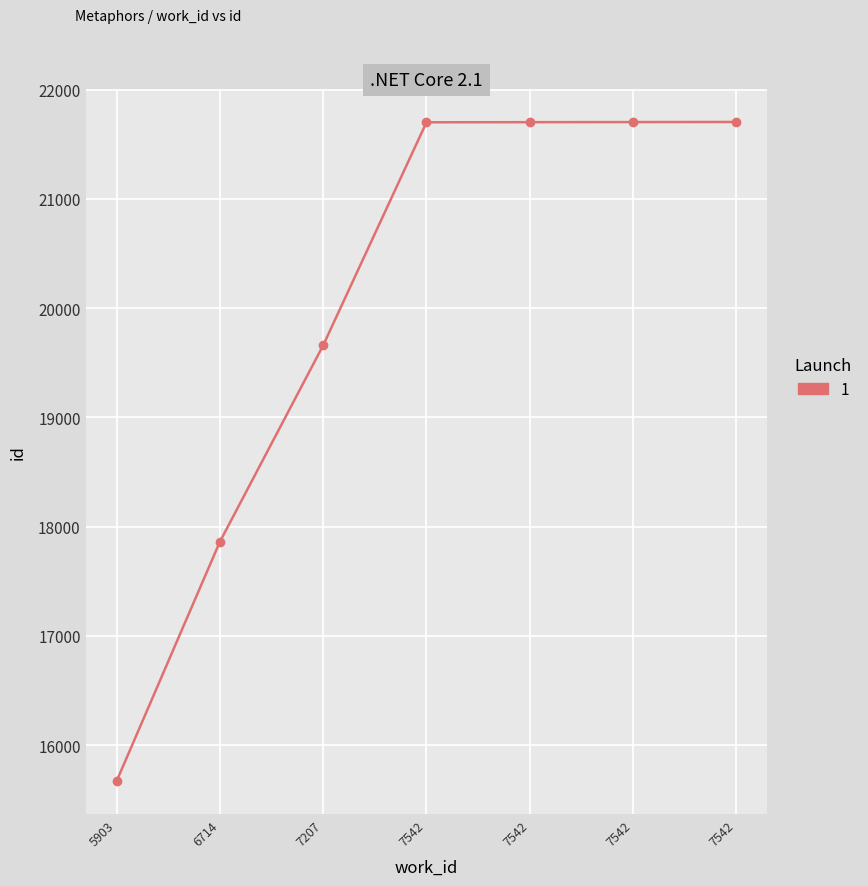

What is the difference between the maximum and minimum values?

6033